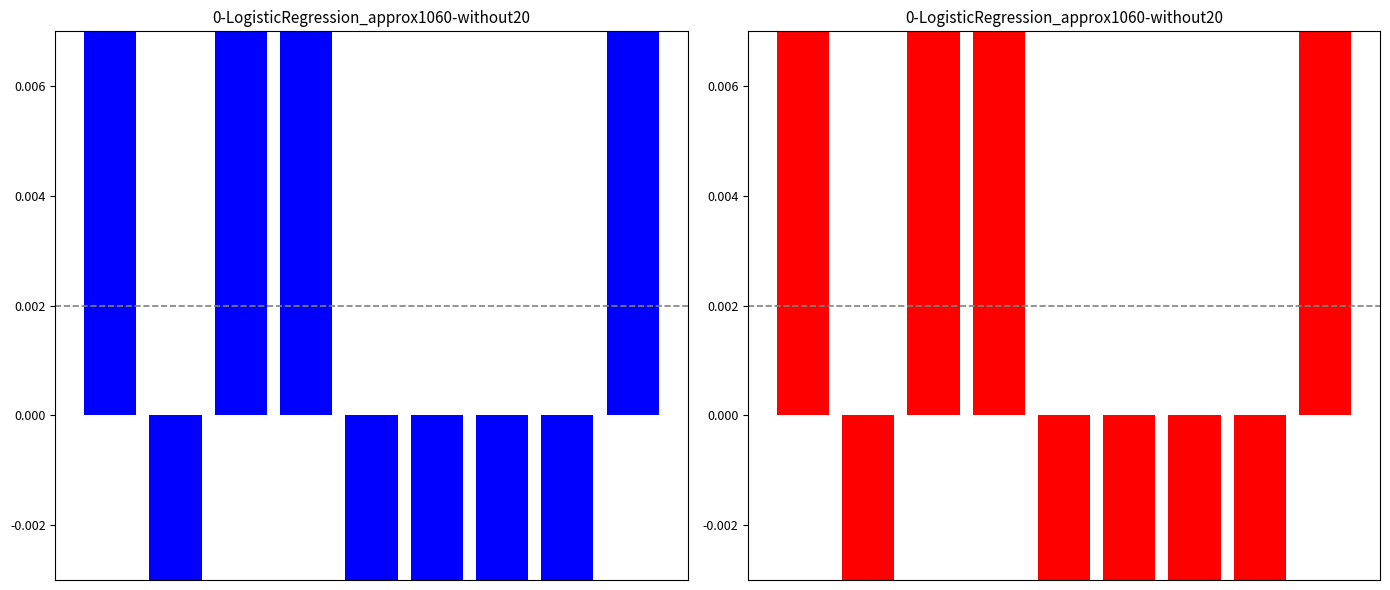

Which has a higher value, 2 or 5?

2